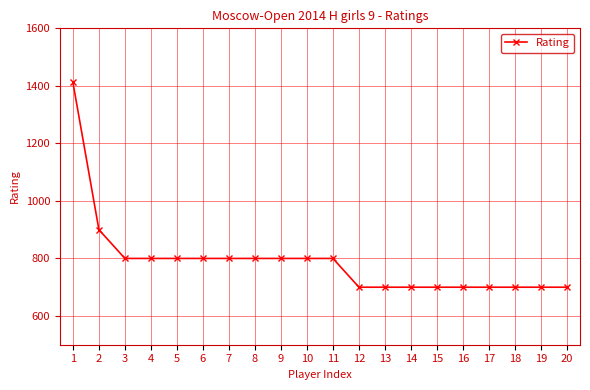

Approximately how many times larger is the value at 13 compared to 19?

1.0